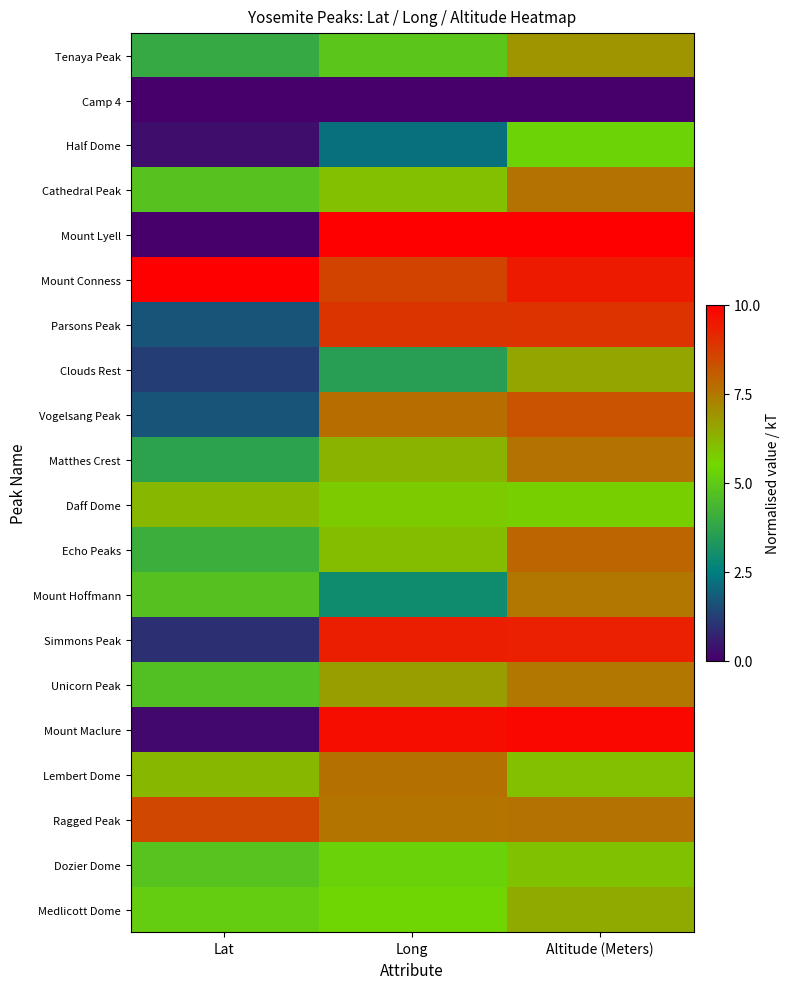

At how many categories does at least one series exceed 9?

3